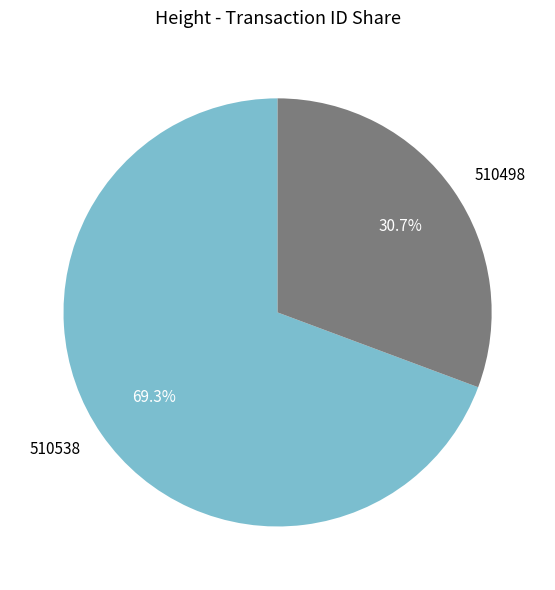

To the nearest percent, what portion does 510538 represent?

69%